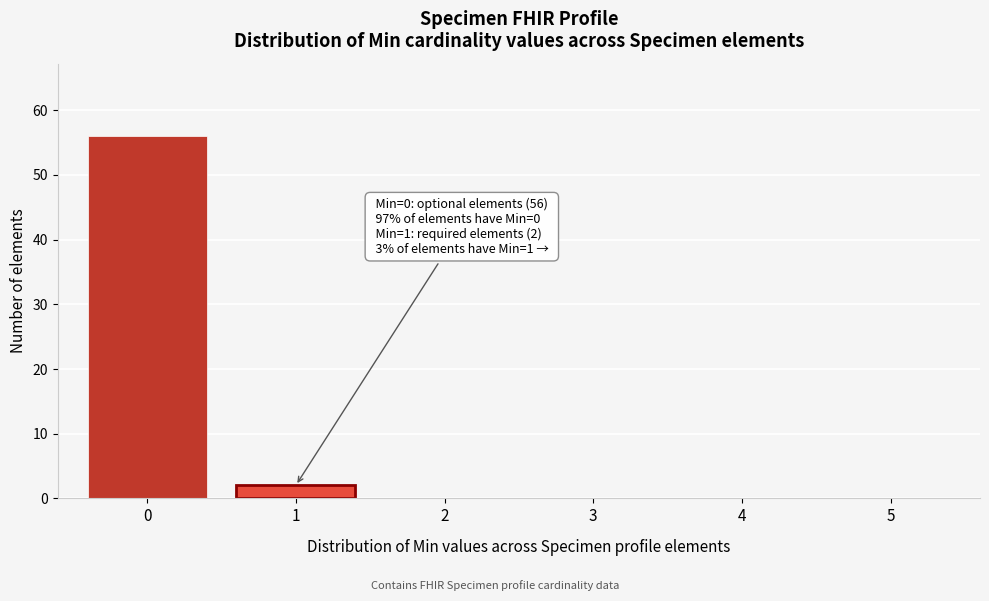

Reading right to left, list all the values displayed in this chart.

5=0	4=0	3=0	2=0	1=2	0=56